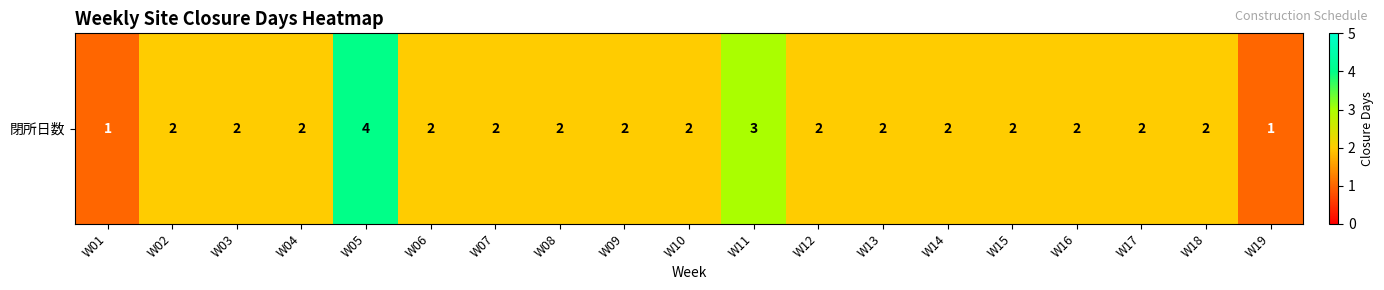

What is the sum of the values at W01 and W10?

3